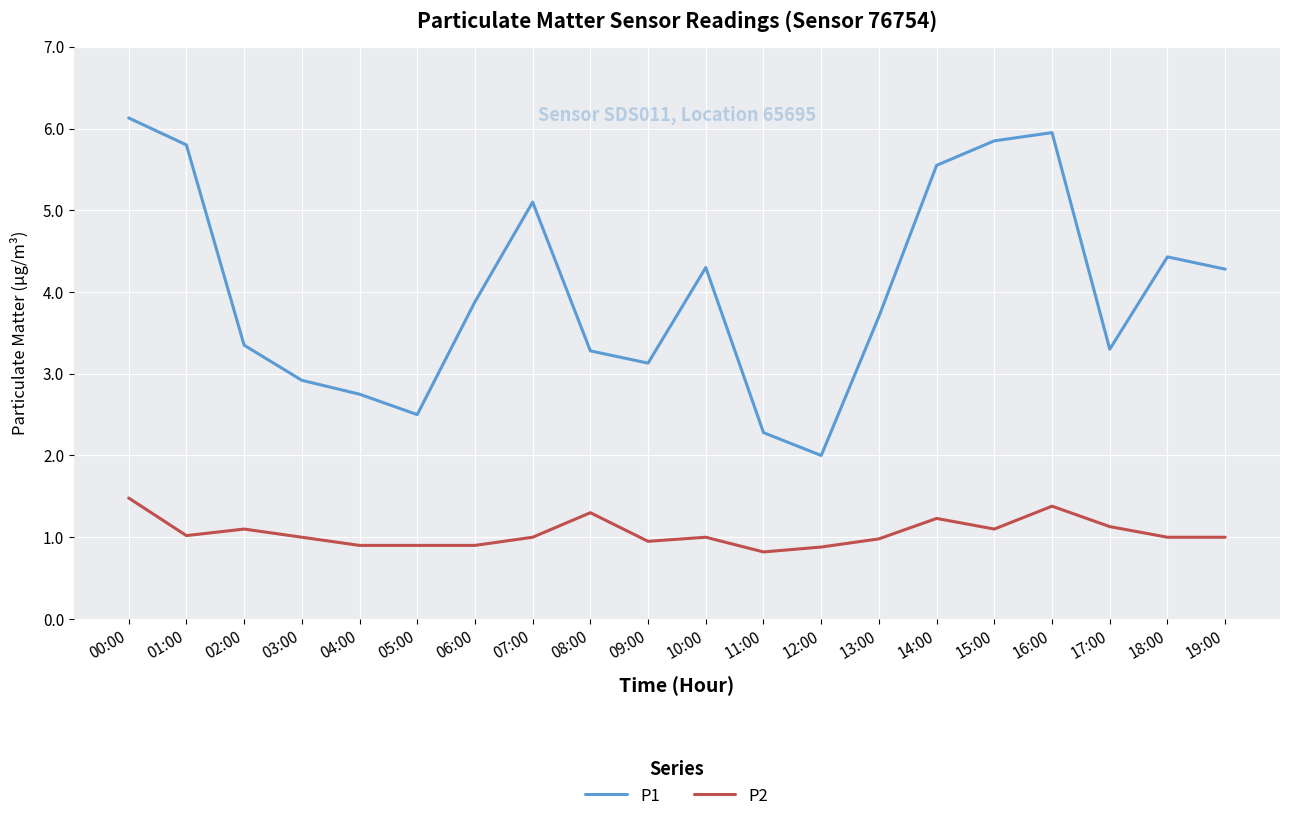

Where does the P1 series first go above 3?

00:00